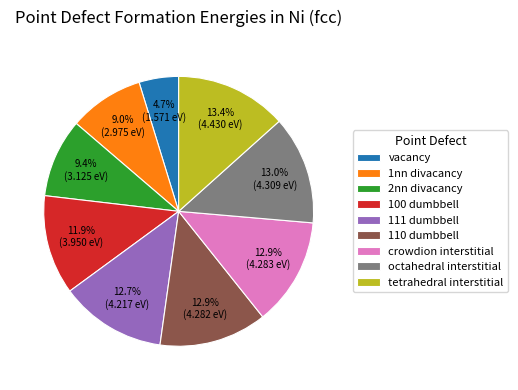

Does crowdion interstitial represent more than half of the total?

No